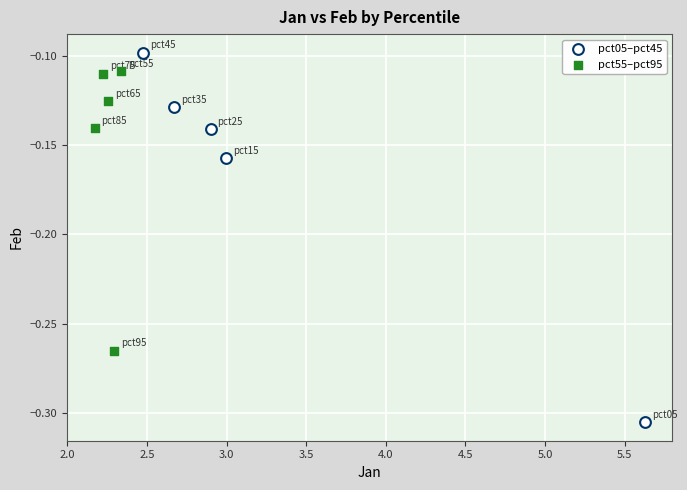

Which series has the widest spread of Y values?

pct05–pct45